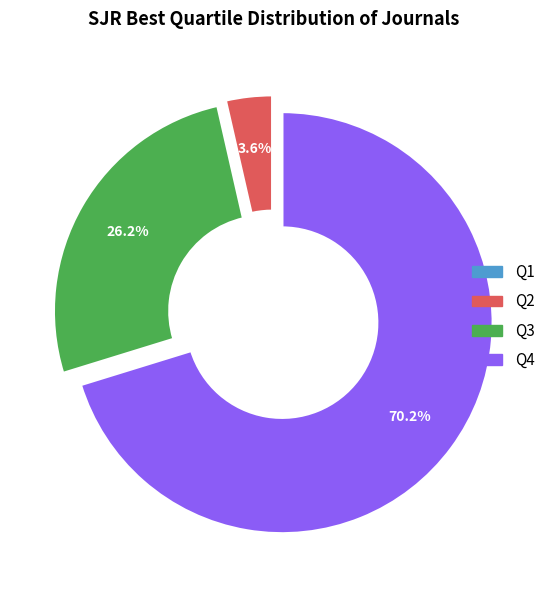

Is it true that Q3 is 26% of the pie?

True